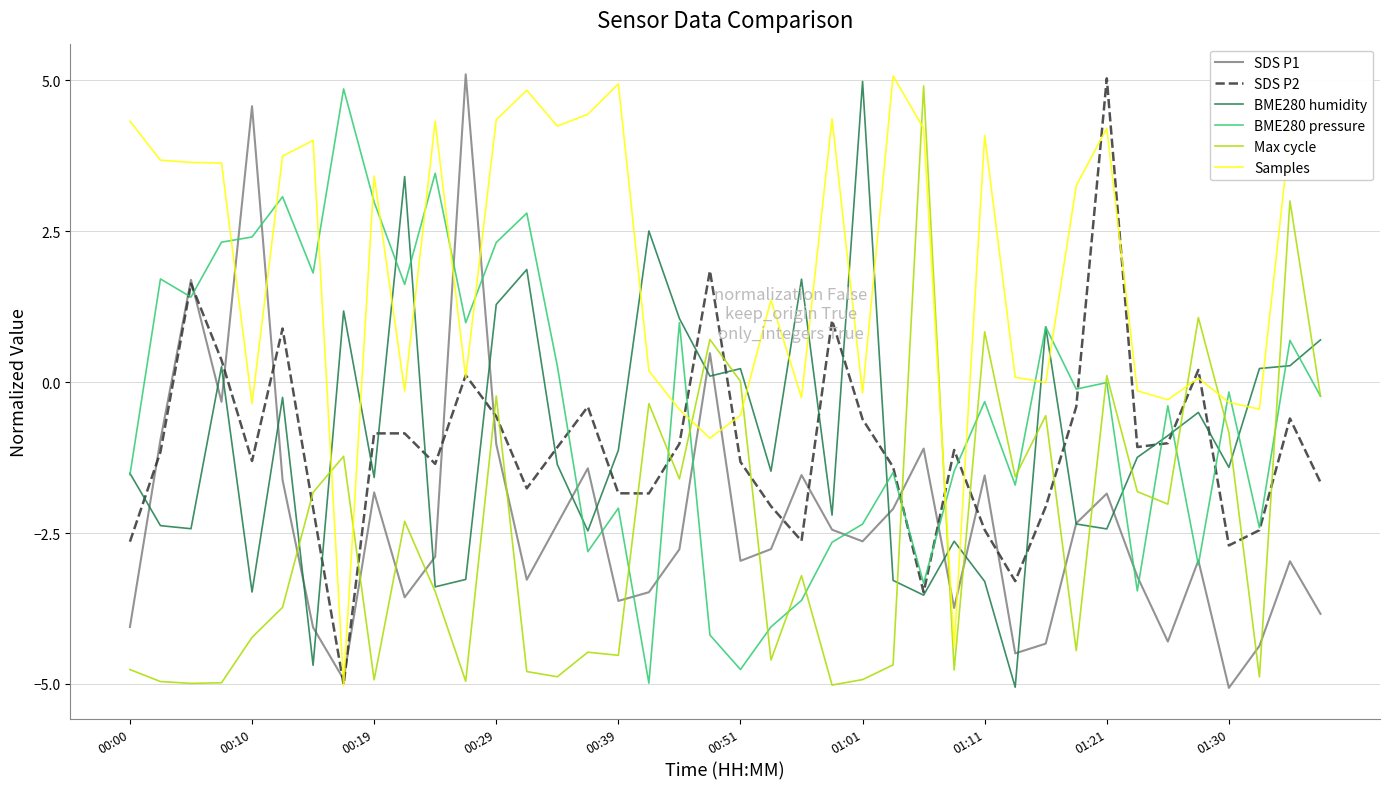

After their last crossing, which series has the higher values: Samples or SDS P2?

Samples